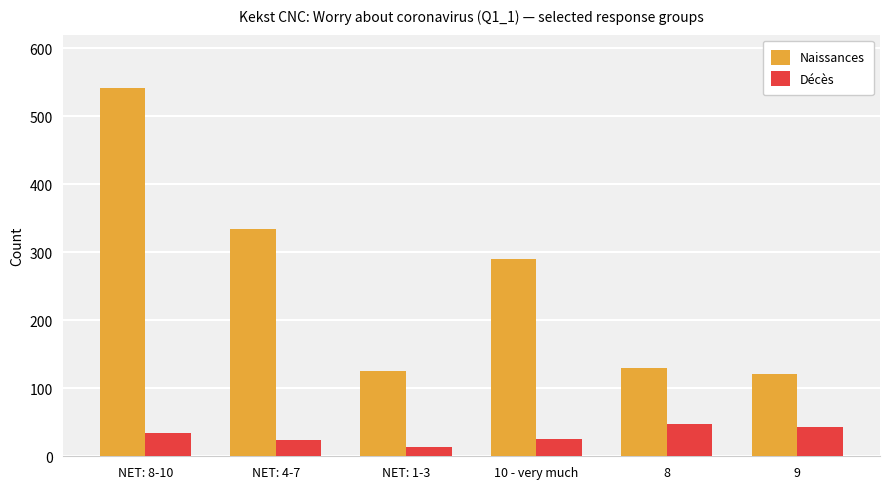

What is the label of the 3rd bar from the right?

10 - very much